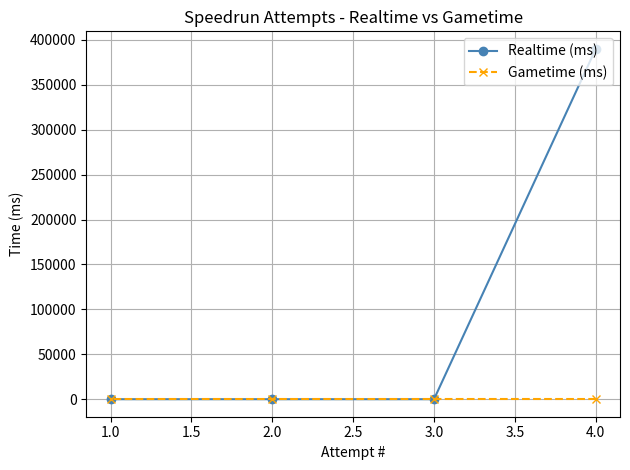

At how many categories does at least one series exceed 165538?

1